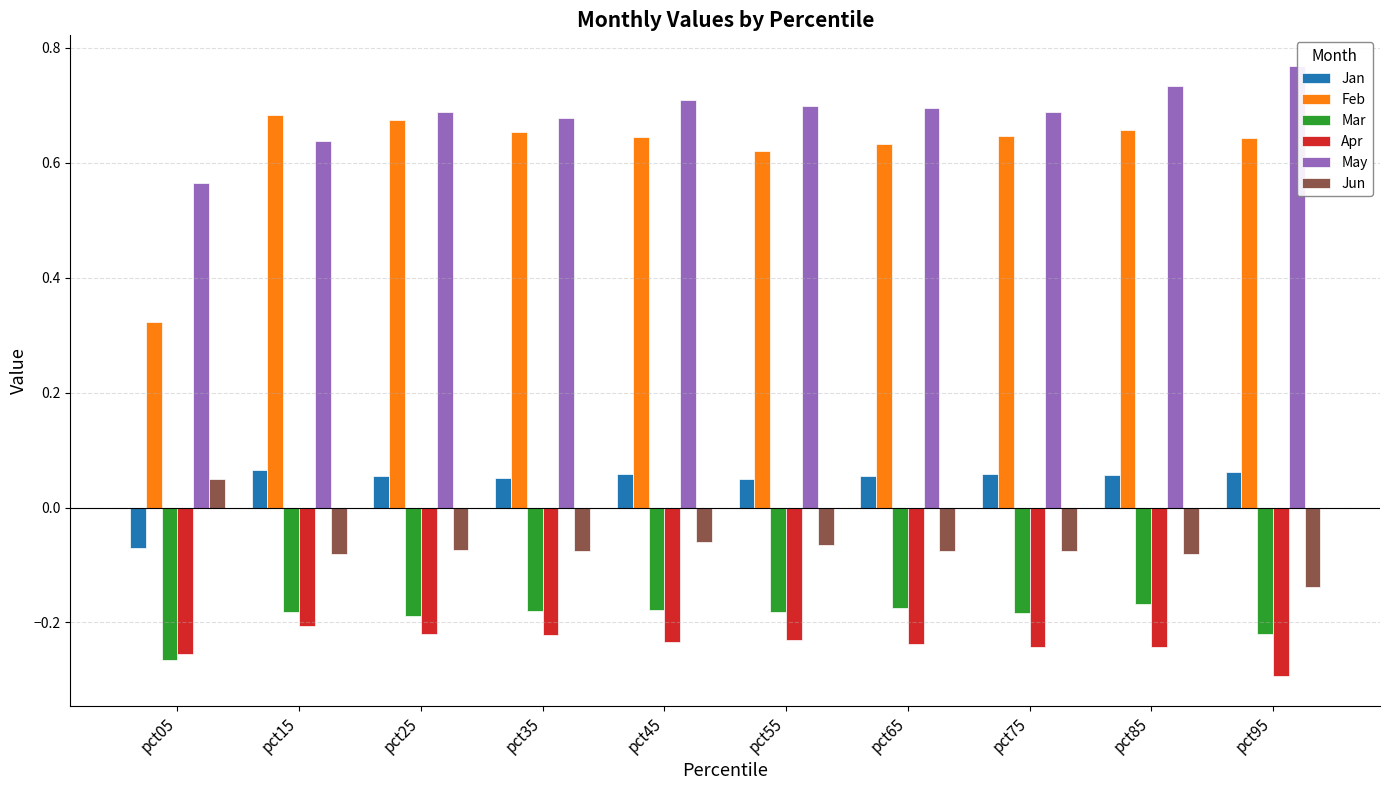

Rank the series by their maximum value, from highest to lowest.

May, Feb, Jan, Jun, Mar, Apr